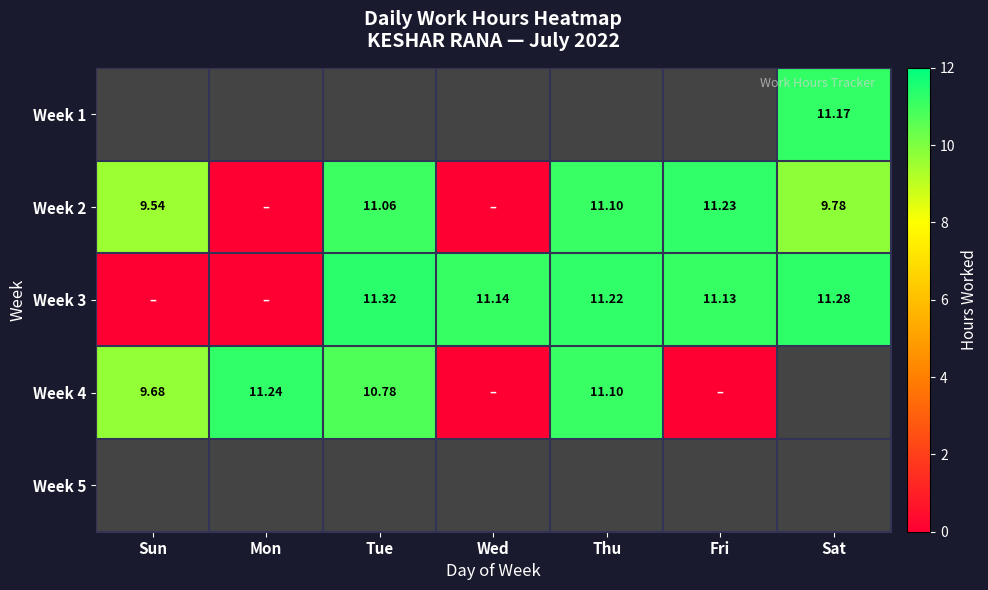

Where does the Week 3 series first go above 11?

Tue